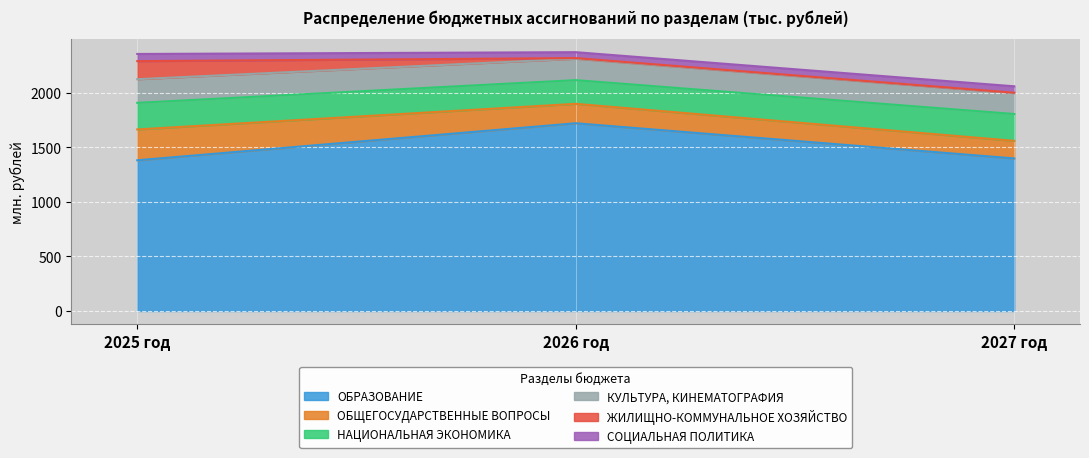

What are all the series names shown in the legend?

ОБРАЗОВАНИЕ, ОБЩЕГОСУДАРСТВЕННЫЕ ВОПРОСЫ, НАЦИОНАЛЬНАЯ ЭКОНОМИКА, КУЛЬТУРА, КИНЕМАТОГРАФИЯ, ЖИЛИЩНО-КОММУНАЛЬНОЕ ХОЗЯЙСТВО, СОЦИАЛЬНАЯ ПОЛИТИКА